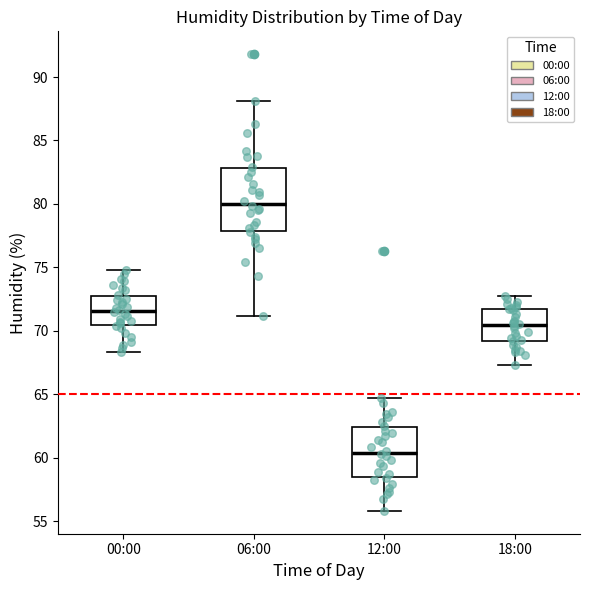

Reading left to right, transcribe this box plot: for each box, give where its median line is, the range the box spans, and where its two whiskers end, as read against the y-axis. The values are not printed on the chart, so give them approximately, as read against the axis.

00:00: median 71.5, box 70.5 to 72.5, whiskers 68.5 to 75.0
06:00: median 80.0, box 78.0 to 83.0, whiskers 71.0 to 88.0
12:00: median 60.5, box 58.5 to 62.5, whiskers 56.0 to 64.5
18:00: median 70.5, box 69.0 to 71.5, whiskers 67.5 to 72.5